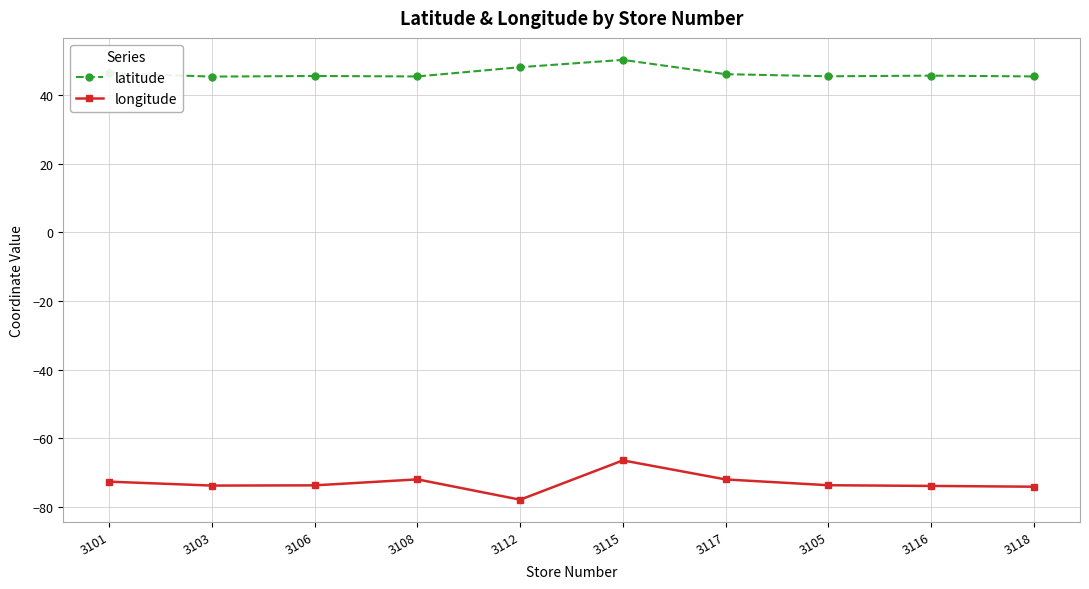

How many series are shown in this chart?

2